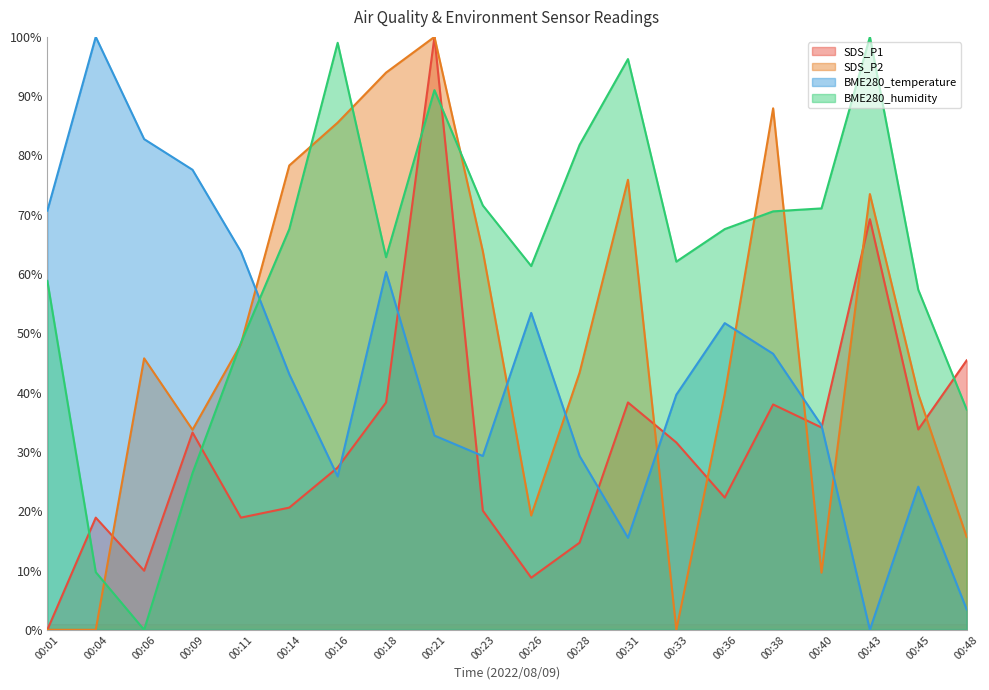

How many data points in SDS_P2 are less than 45?

10